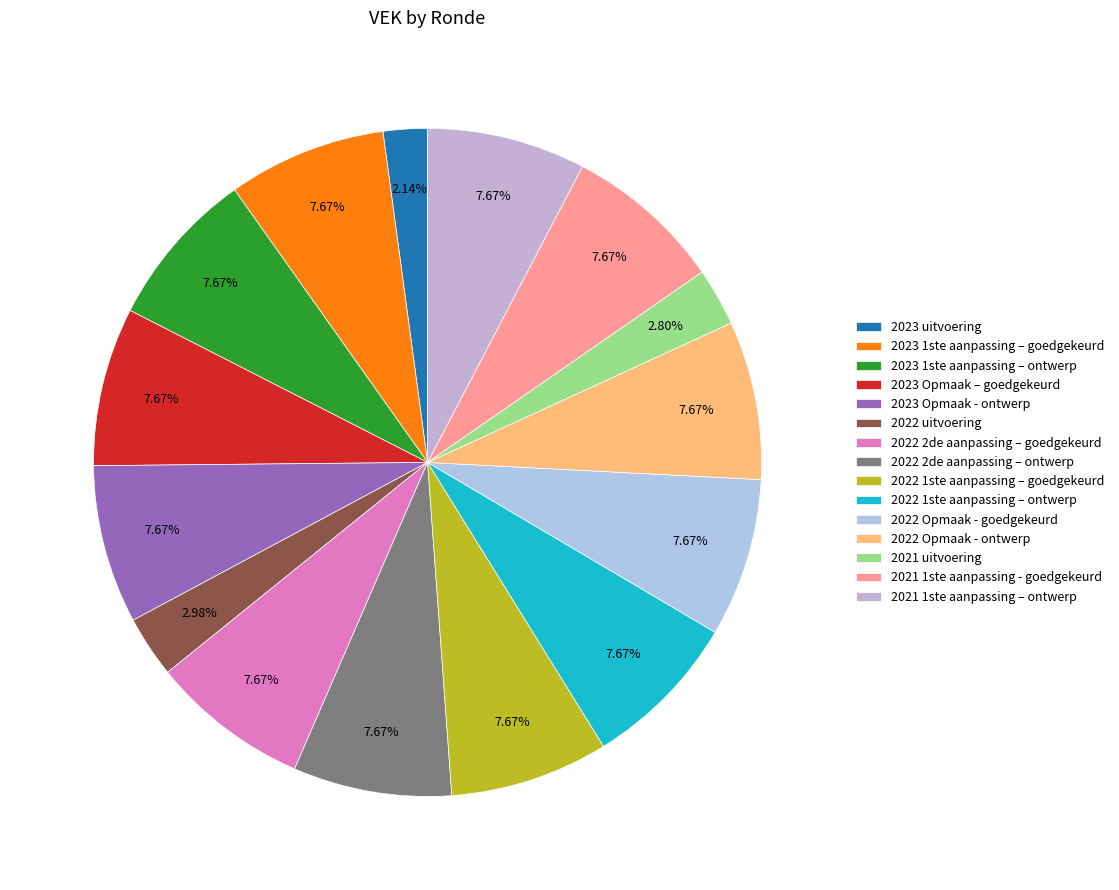

Approximately how many times larger is the value at 2022 1ste aanpassing – ontwerp compared to 2023 uitvoering?

3.6